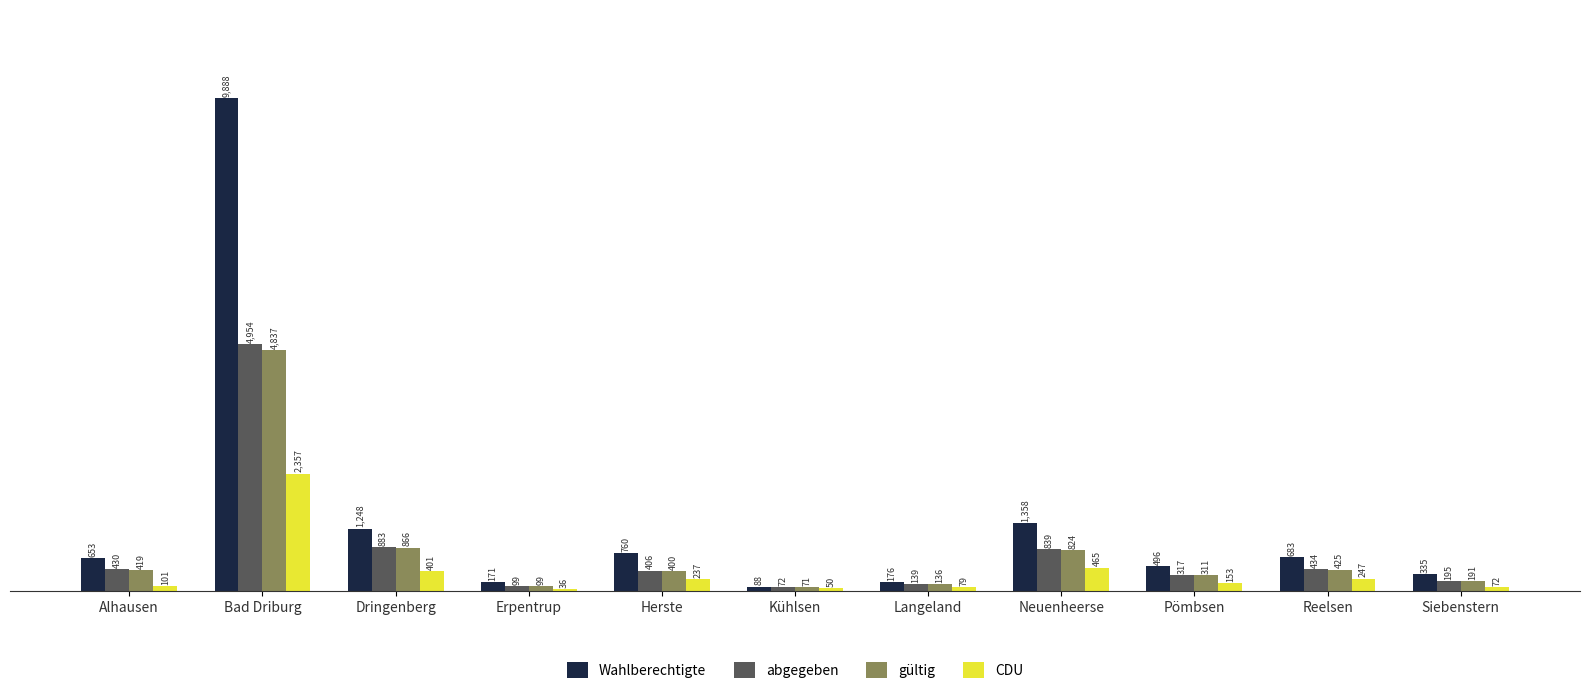

Does the chart contain any negative values?

No